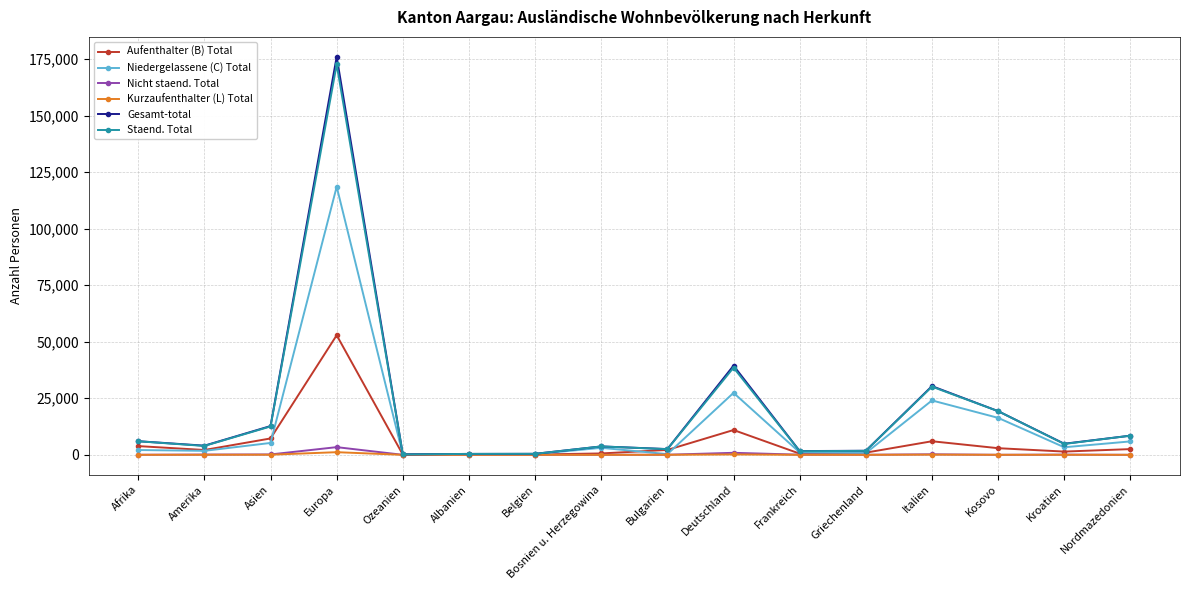

How many data points does each series have?

16